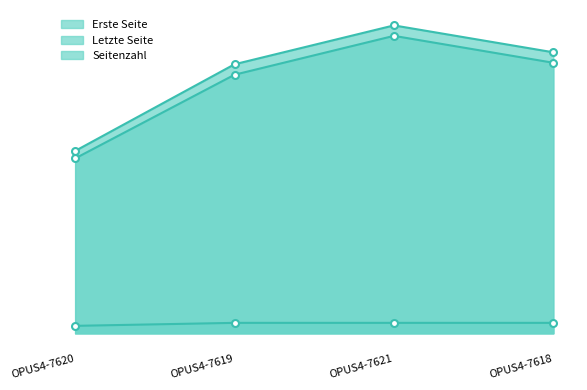

True or false: Erste Seite and Seitenzahl cross at least once.

False